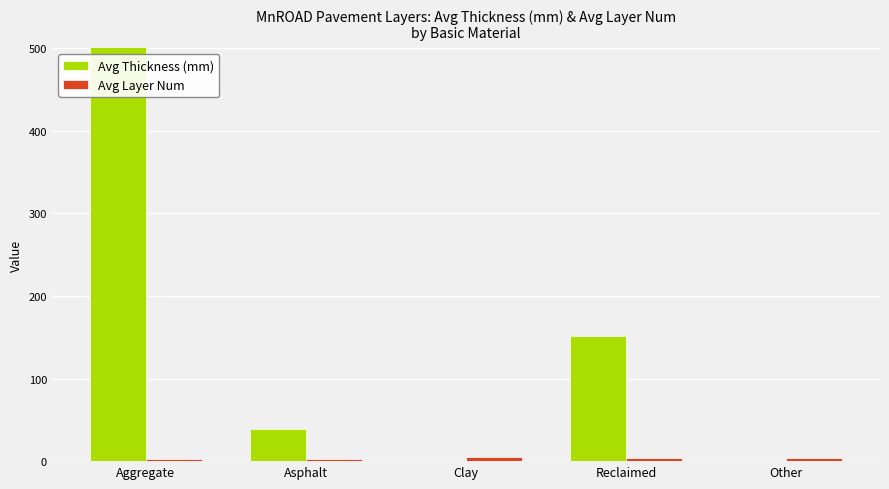

What is the spread (max minus min) of values at Clay?

4.5